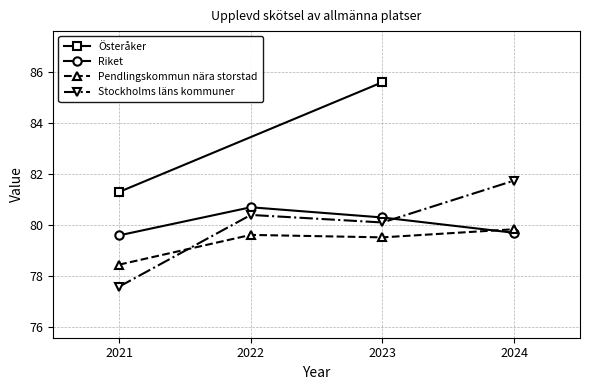

What is the value of the Stockholms läns kommuner point at the 4th from the left?

81.7